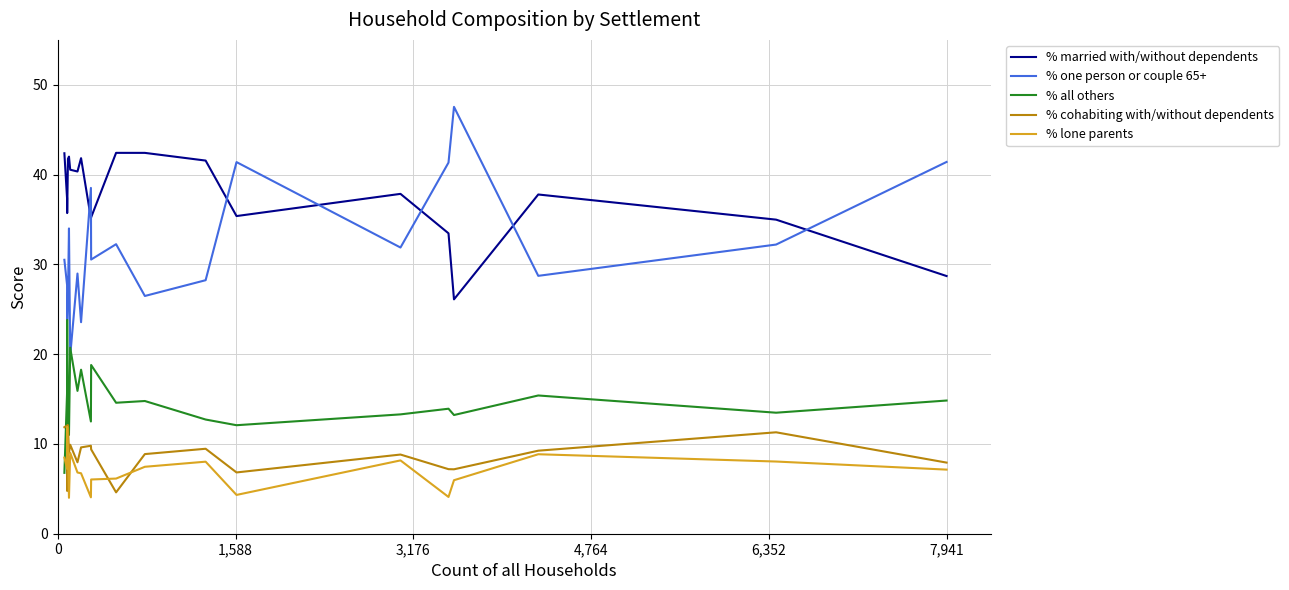

Which series has the largest total across all categories?

% married with/without dependents